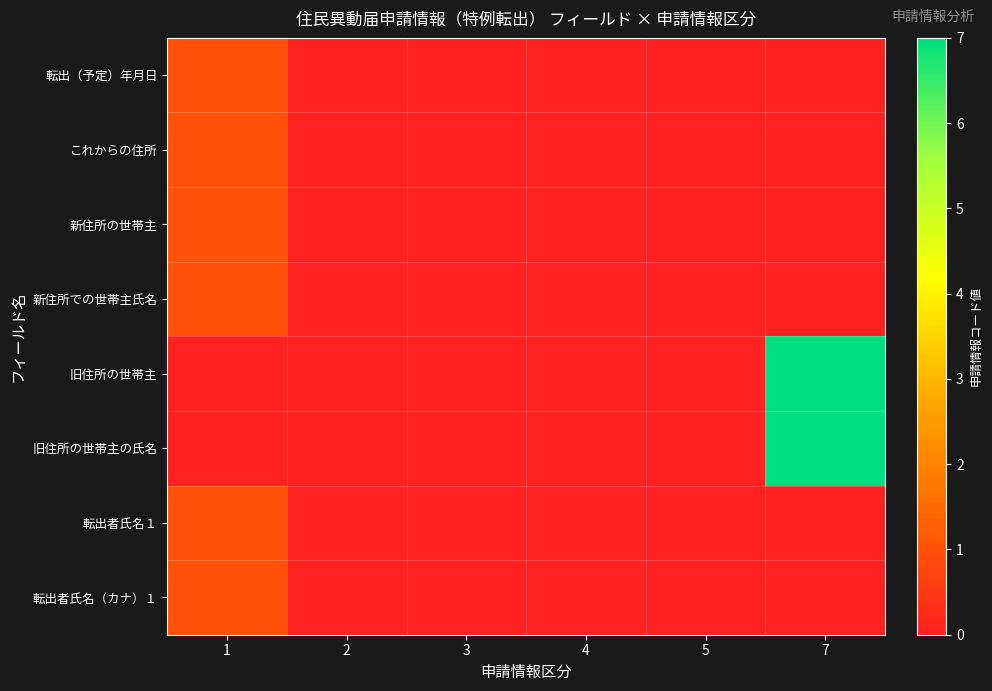

Which series has the largest total across all categories?

旧住所の世帯主